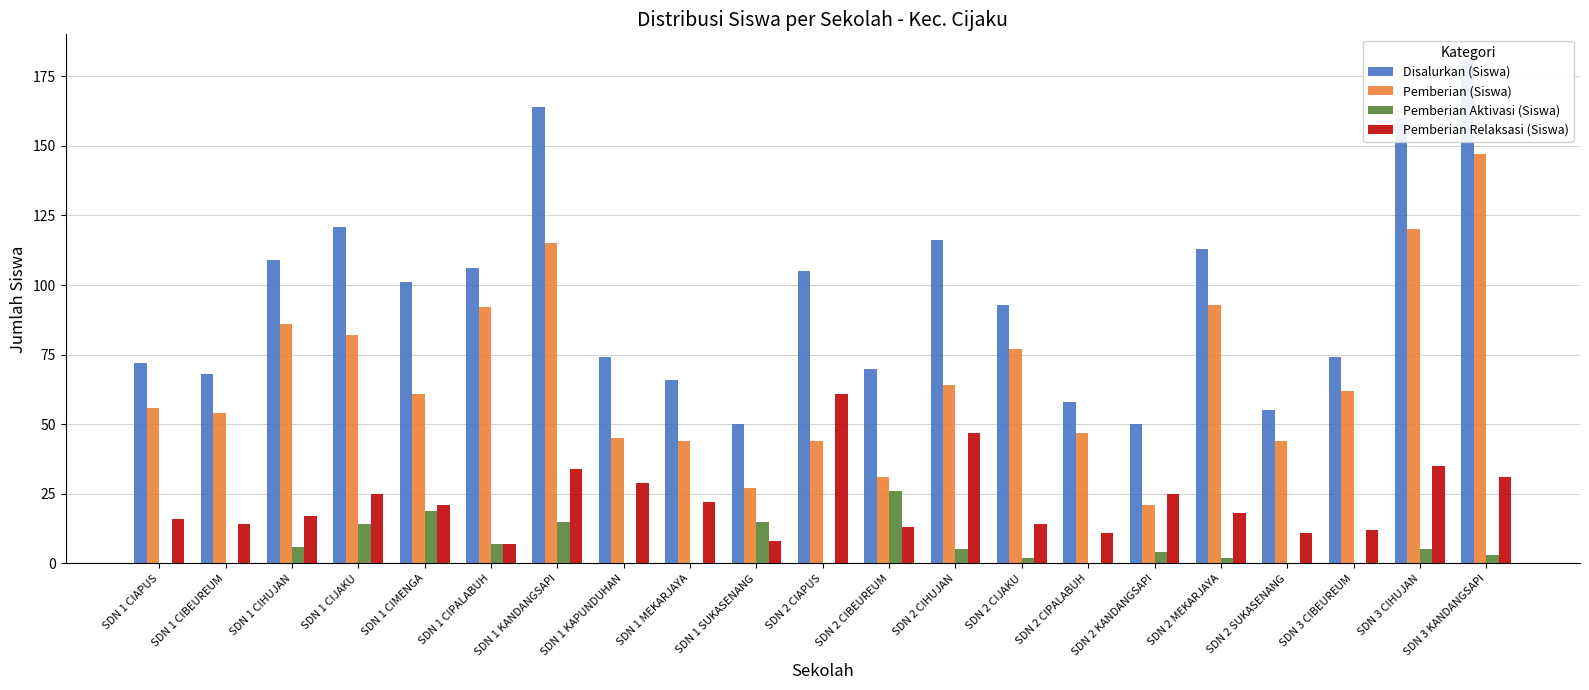

How many bars are there in total?

84